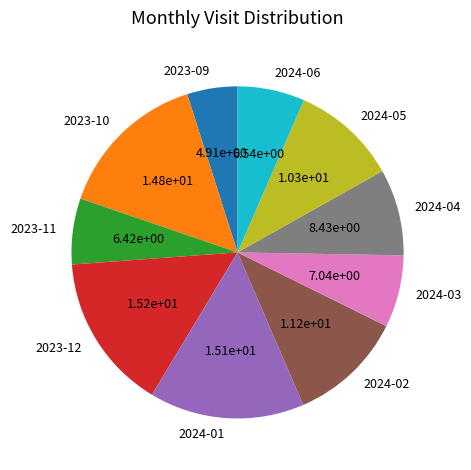

Which slice is the smallest?

2023-09